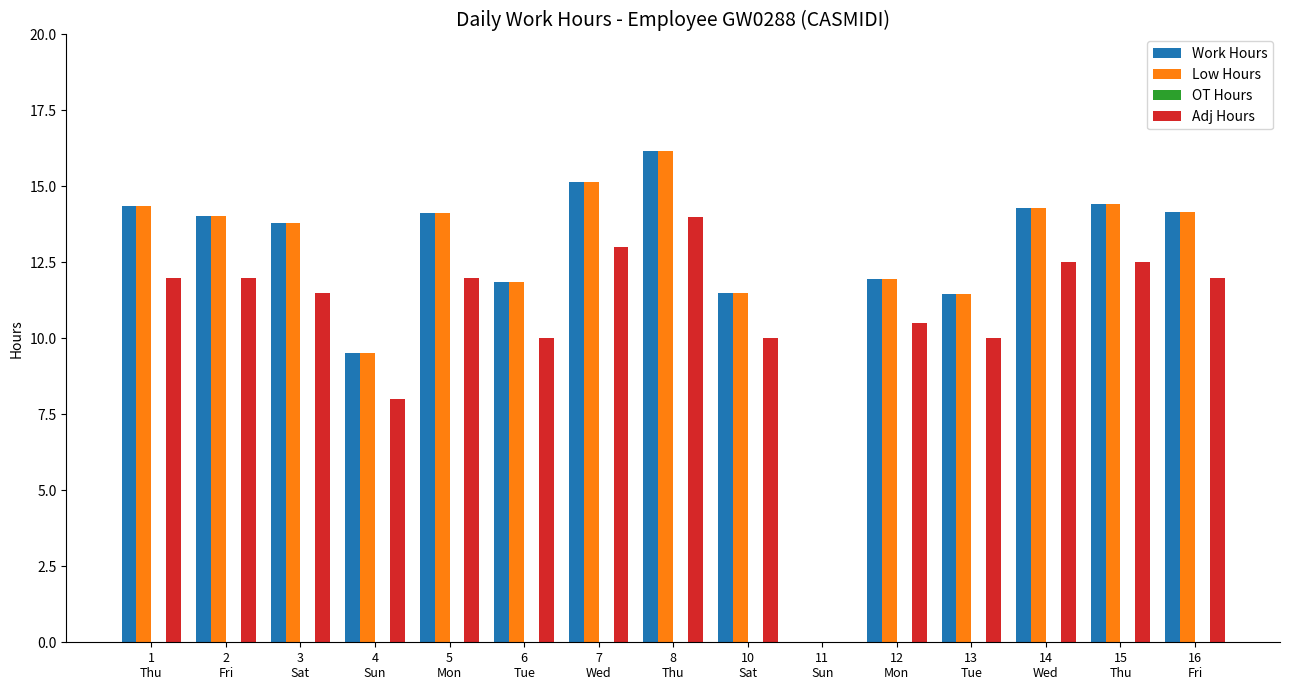

What is the maximum value shown in the chart?

16.2